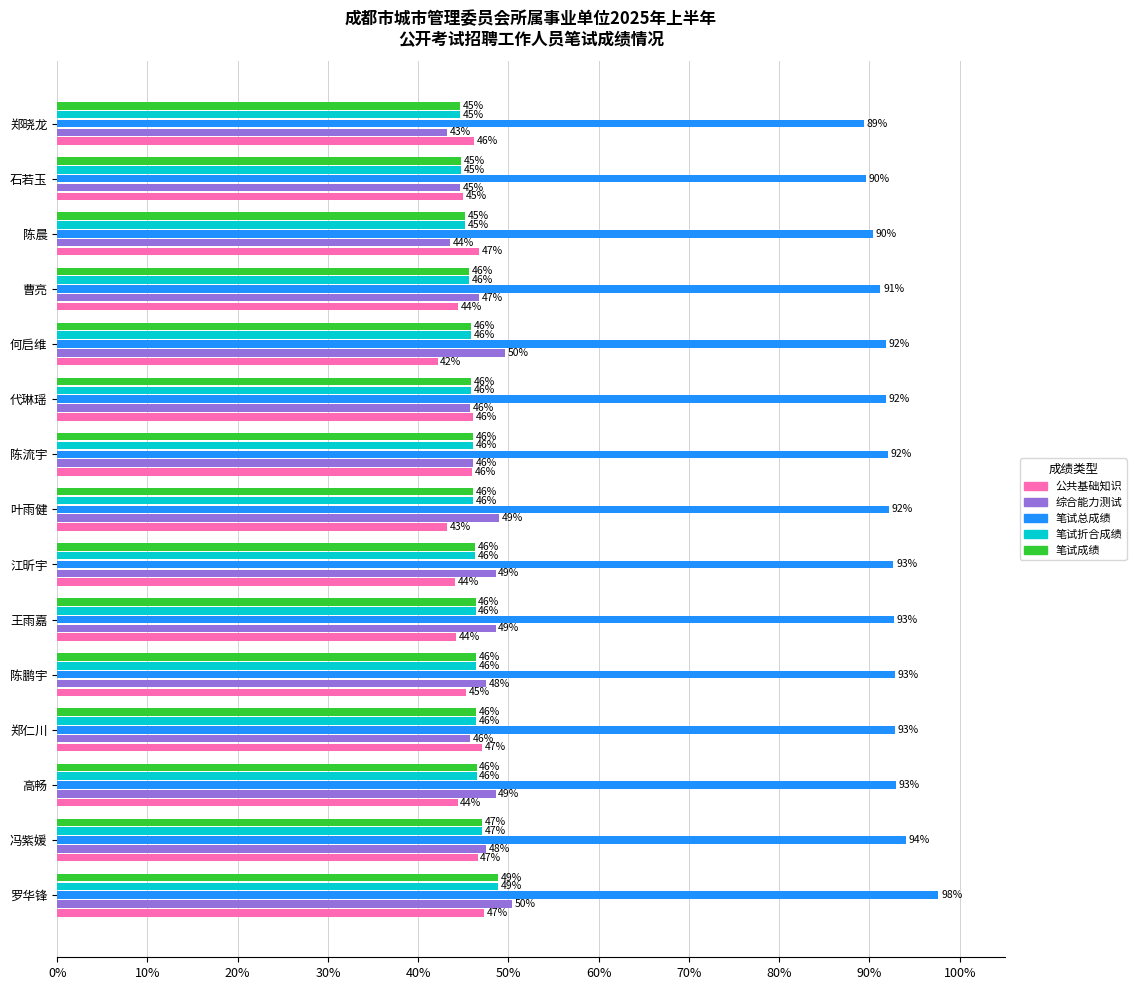

Read the 笔试成绩 value at 高畅.

46.5